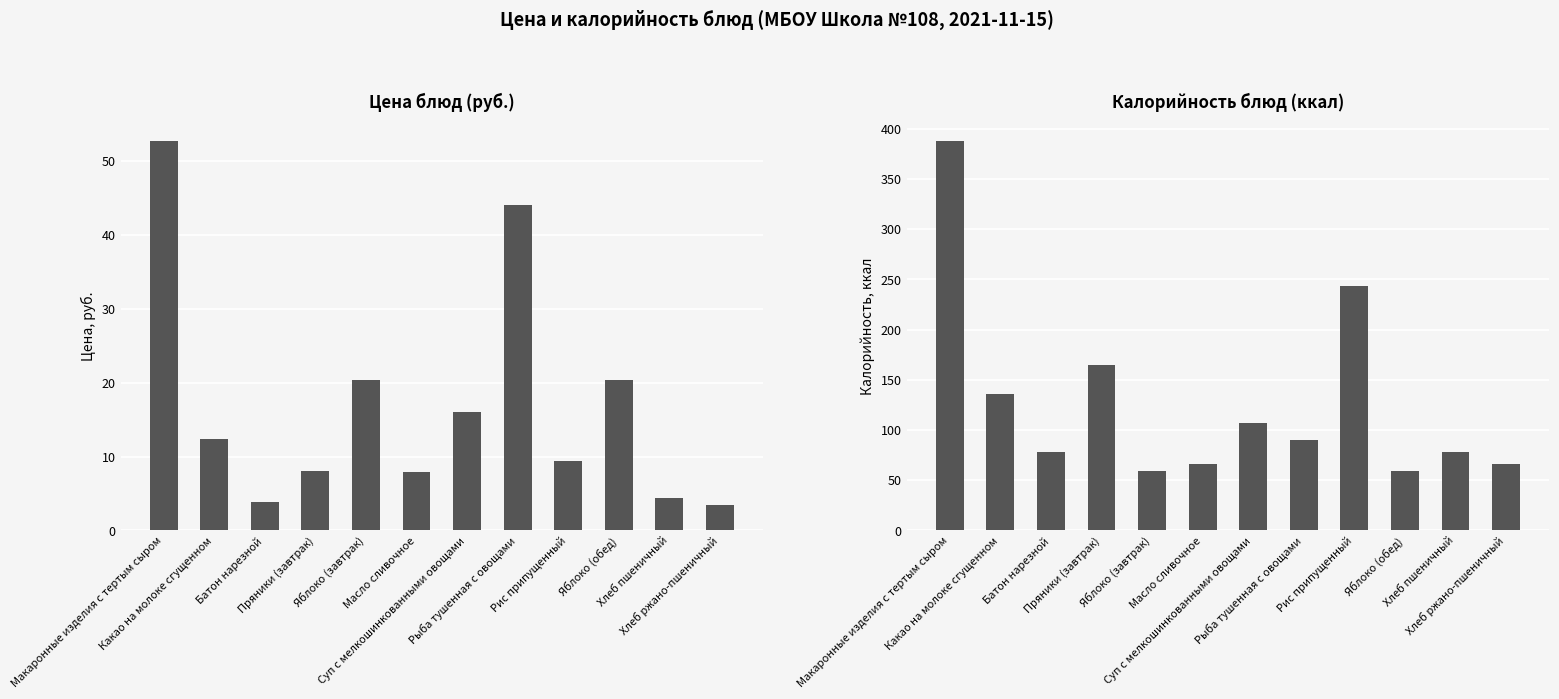

Which series has the widest spread of values?

Калорийность